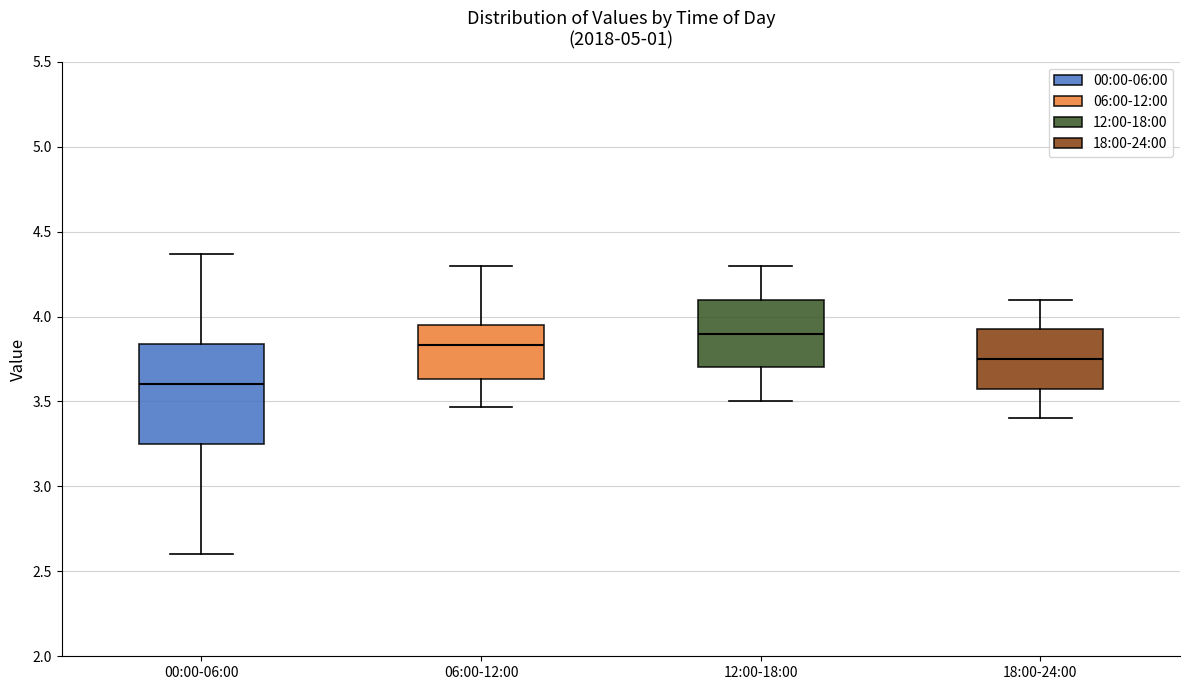

Reading left to right, read every box against the y-axis: the position of its median line, the range the box covers, and the ends of its whiskers. The values are not printed on the chart, so give them approximately, as read against the axis.

00:00-06:00: median 3.60, box 3.25 to 3.85, whiskers 2.60 to 4.35
06:00-12:00: median 3.85, box 3.65 to 3.95, whiskers 3.45 to 4.30
12:00-18:00: median 3.90, box 3.70 to 4.10, whiskers 3.50 to 4.30
18:00-24:00: median 3.75, box 3.60 to 3.95, whiskers 3.40 to 4.10